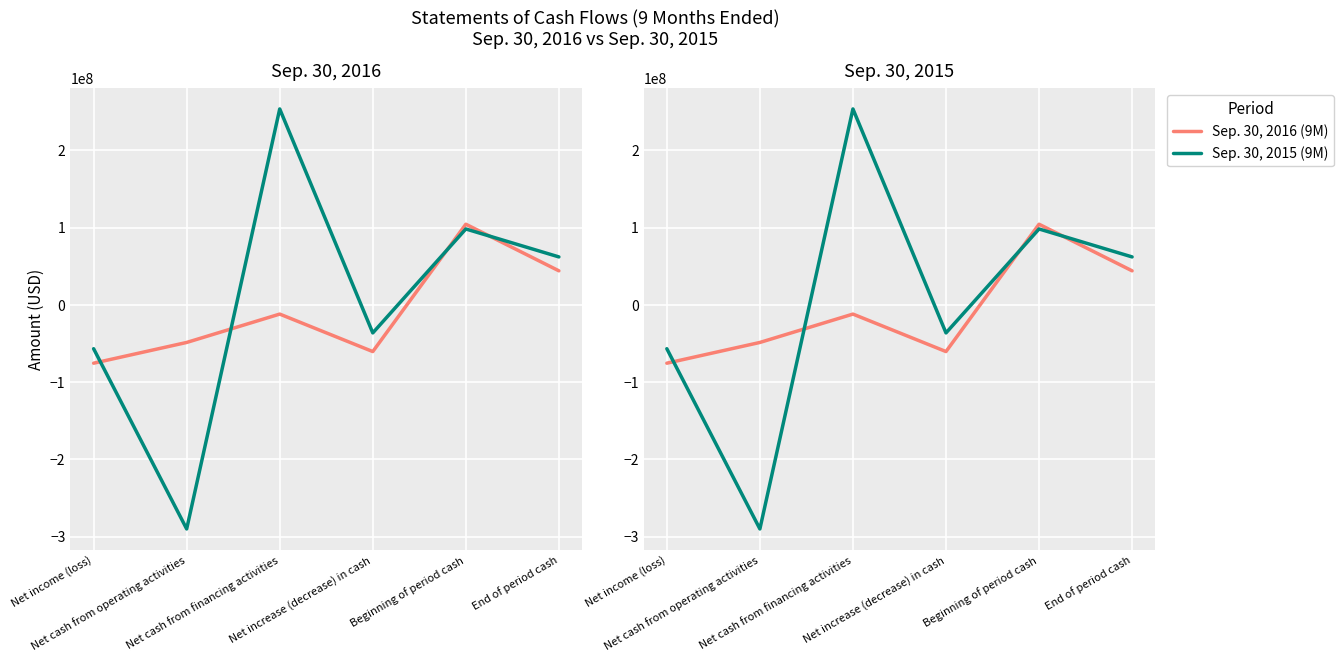

What is the difference between the highest and lowest values at Net cash from operating activities?

241427850